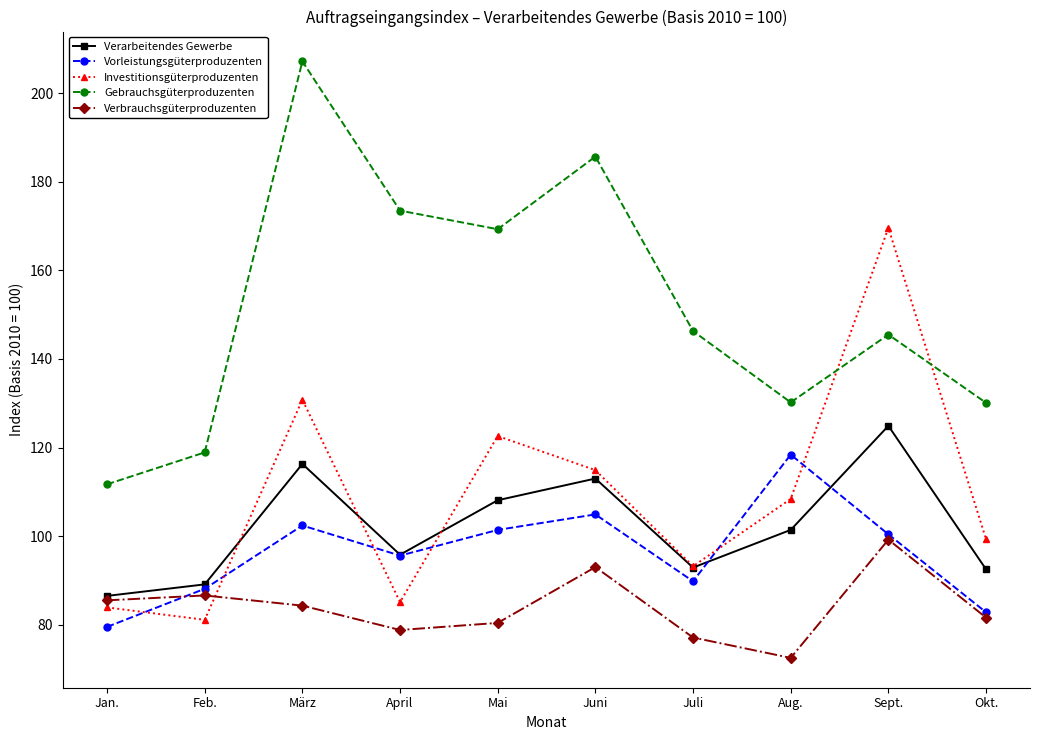

What are all the series names shown in the legend?

Verarbeitendes Gewerbe, Vorleistungsgüterproduzenten, Investitionsgüterproduzenten, Gebrauchsgüterproduzenten, Verbrauchsgüterproduzenten